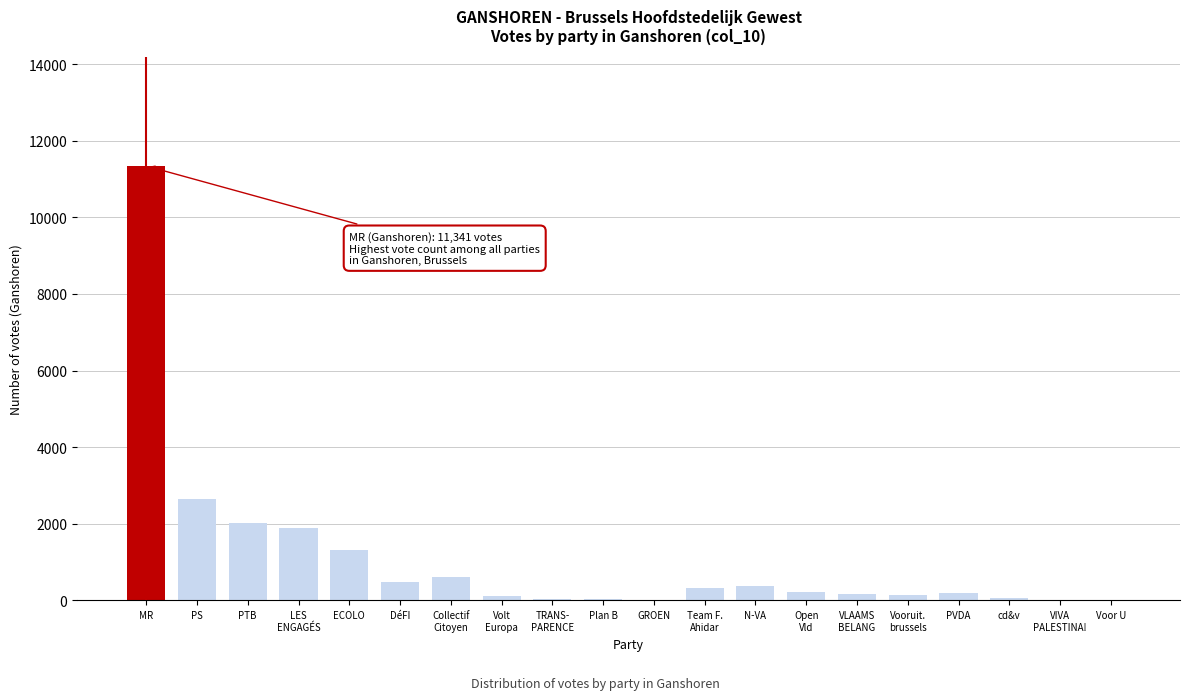

Which has a higher value, PTB or PVDA?

PTB